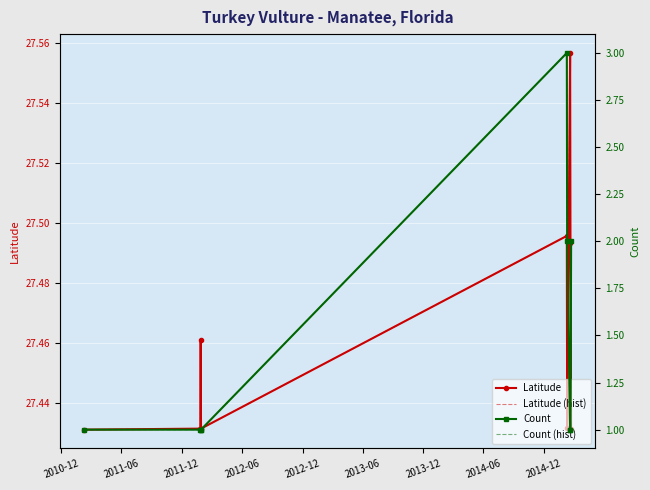

What is the minimum value for Latitude (hist)?

27.4